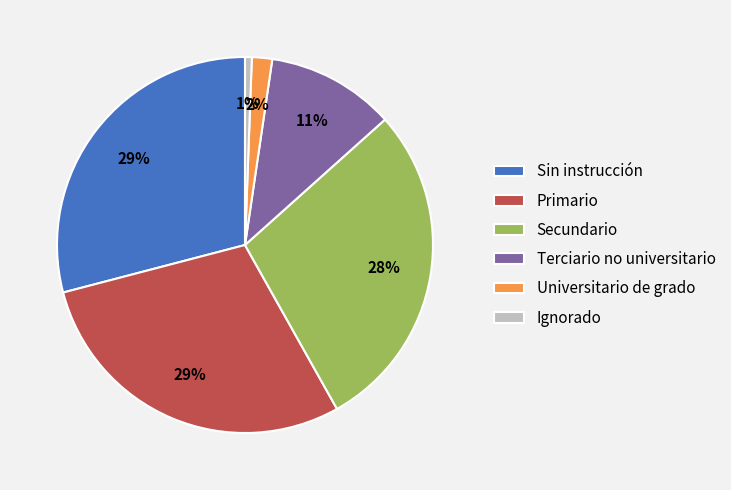

The Sin instrucción slice represents 42% of the pie. True or false?

False